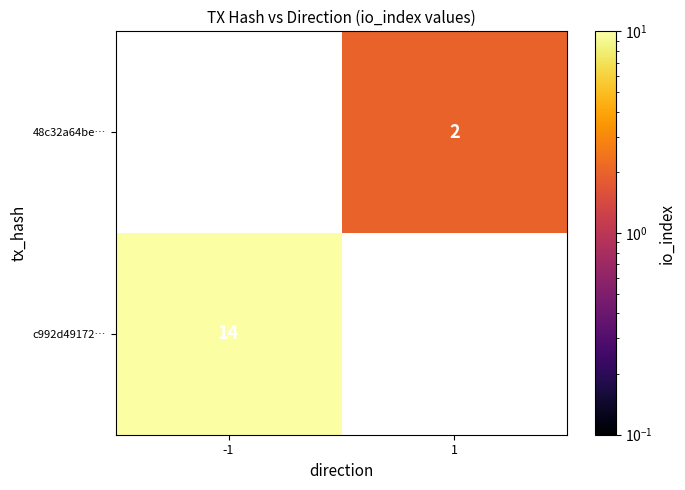

The c992d49172… series shows 23 at -1. True or false?

False